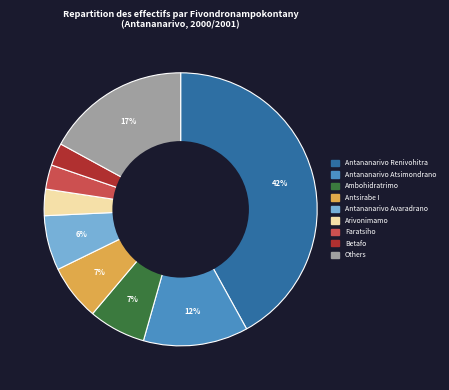

Is there any slice that represents more than half of the pie?

No